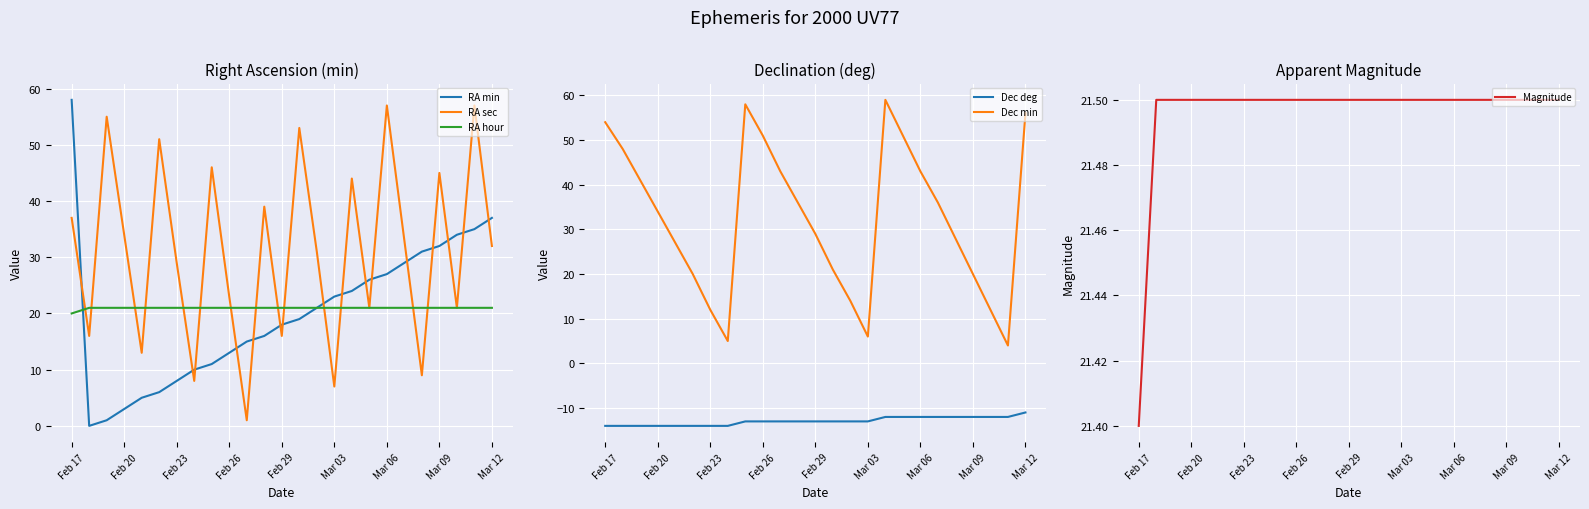

What is the label of the 11th point from the right?

14